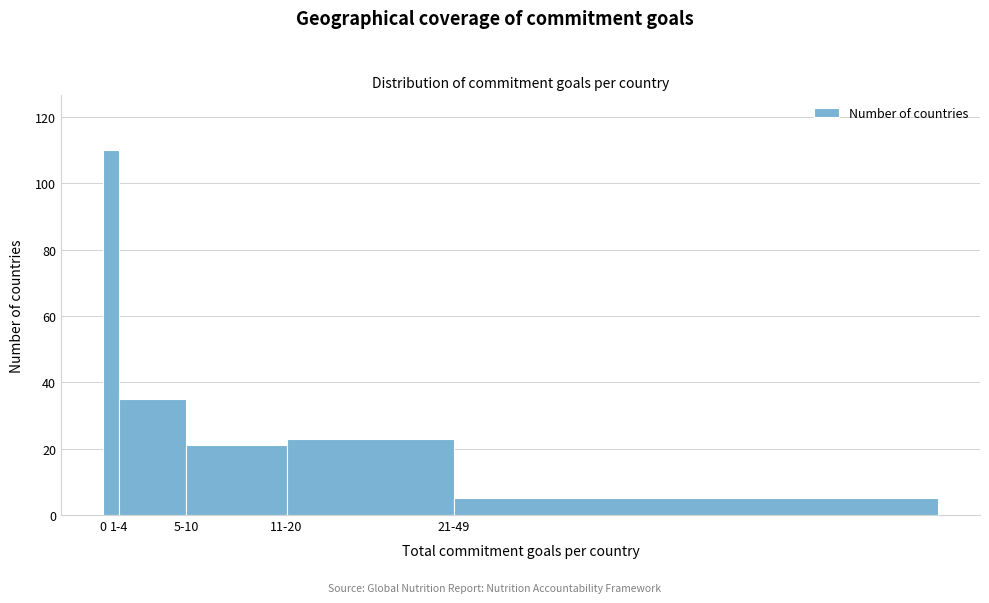

Reading left to right, extract all data points from this chart.

110	35	21	23	5